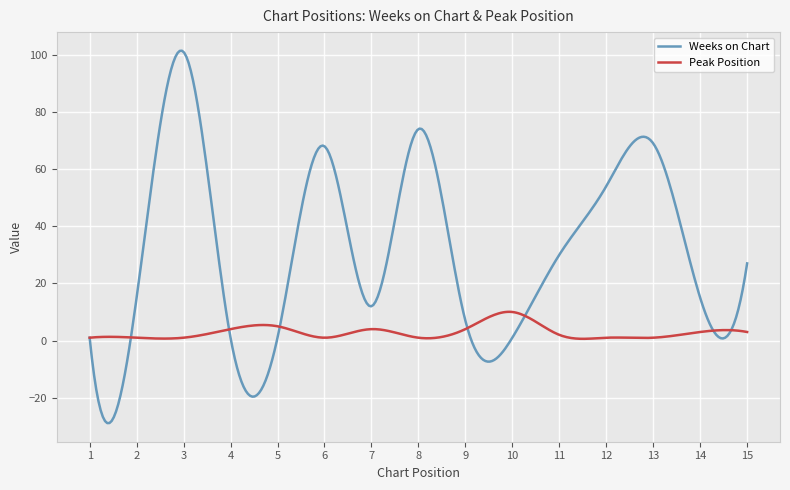

What is the minimum value for Peak Position?

0.6